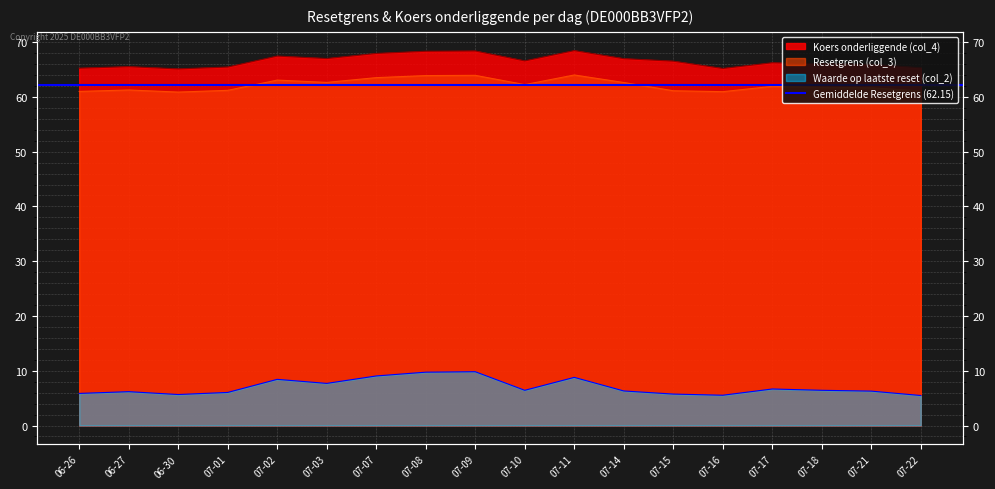

Which series has the largest total across all categories?

Koers onderliggende (col_4)